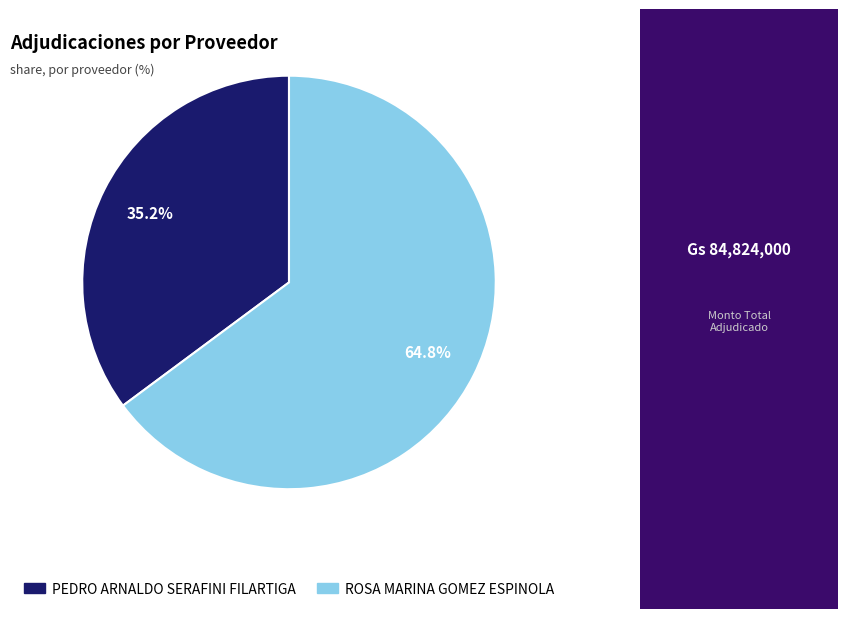

To the nearest percent, what is the average slice percentage?

50%